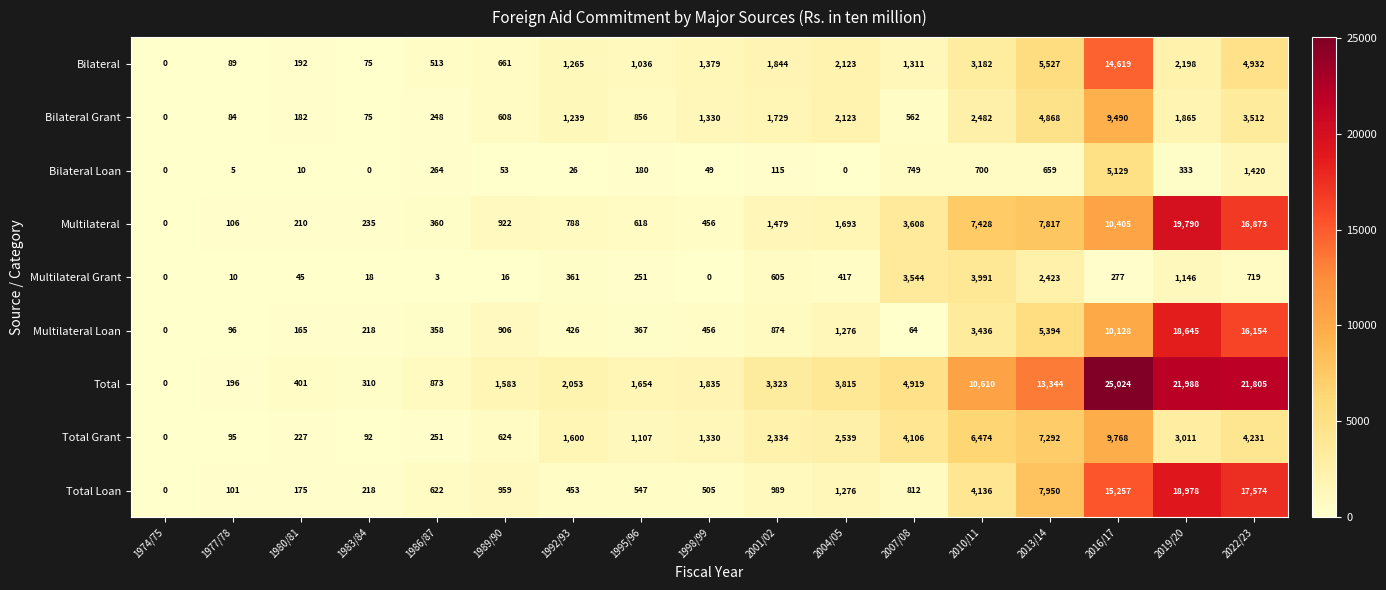

Which label corresponds to the largest value in the chart?

2016/17